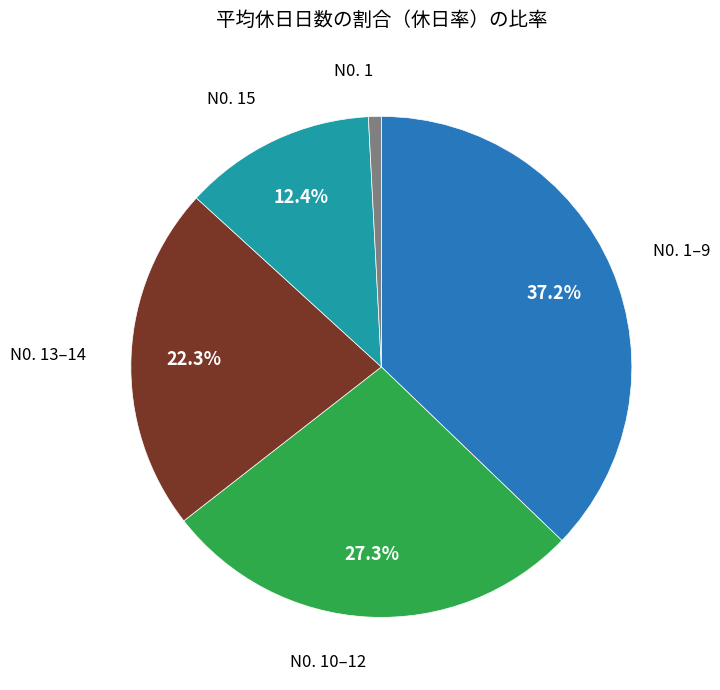

To the nearest percent, what is the difference between the largest and smallest slice percentages?

36%